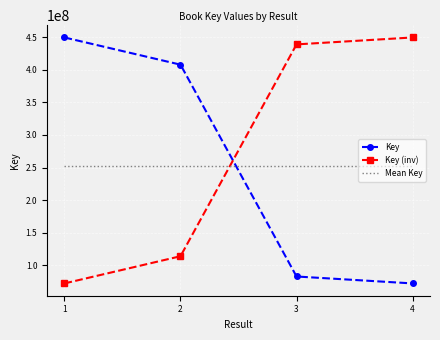

What is the sum of the Key (inv) values at 2 and 3?

552981551.0